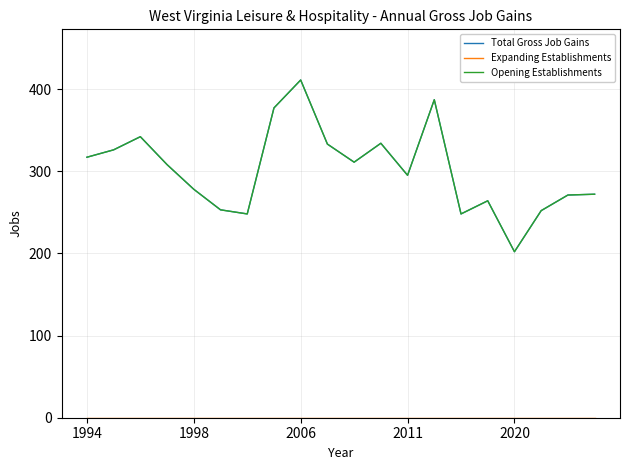

What is the difference between the second highest and second lowest values in the Total Gross Job Gains series?

139